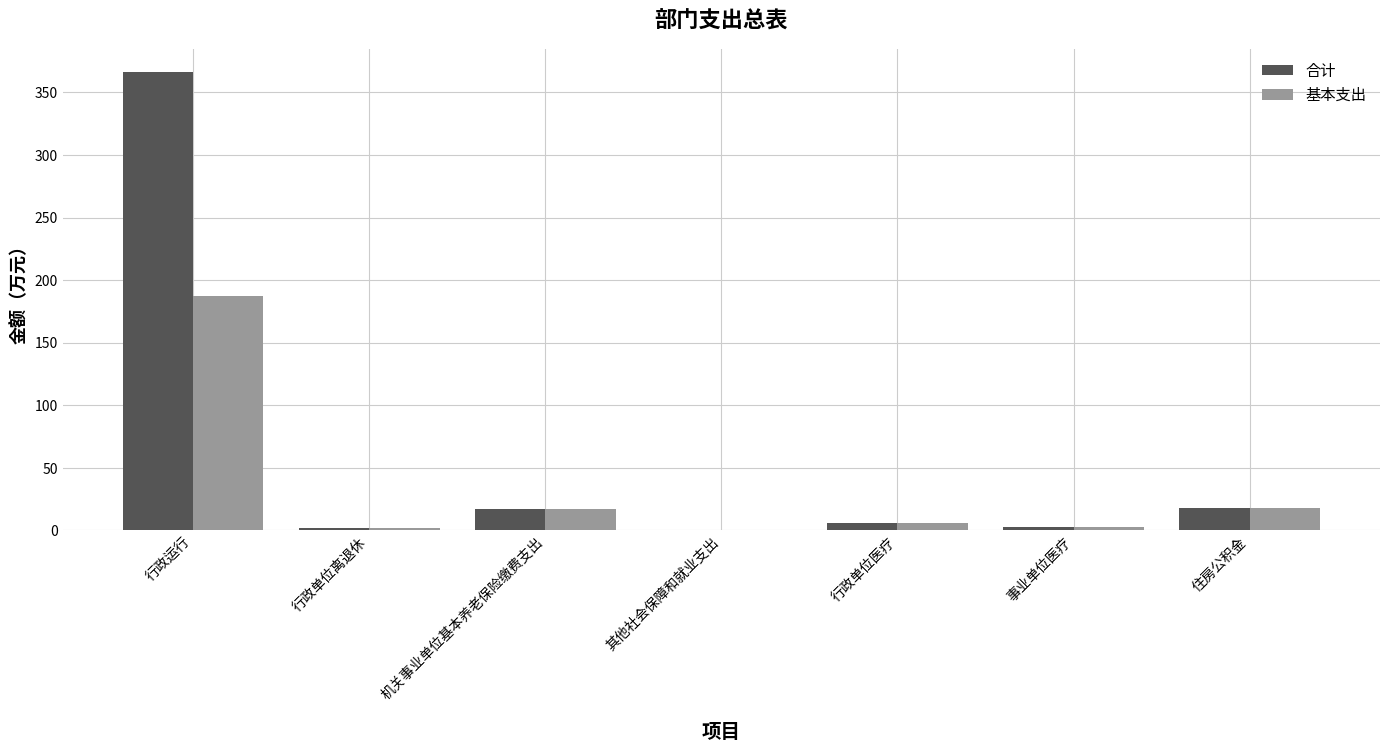

What is the average value of the 基本支出 series?

33.4